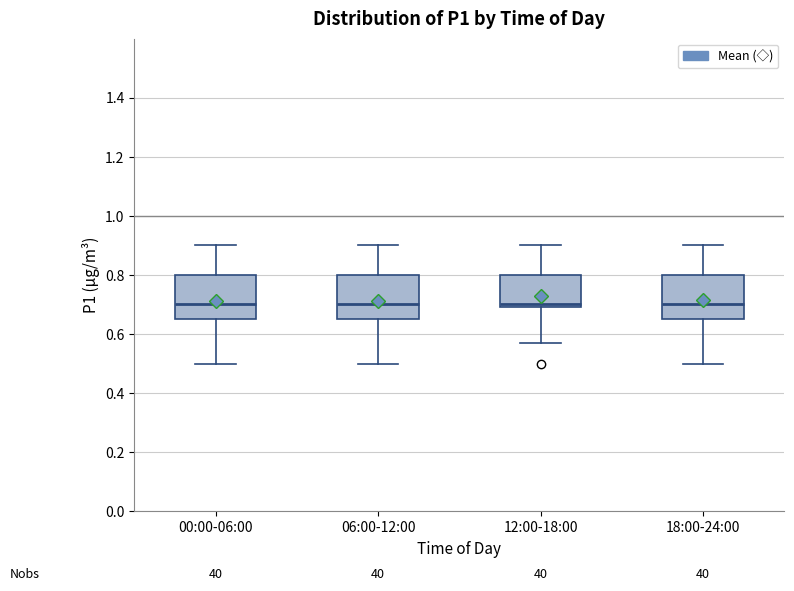

Reading left to right, read every box against the y-axis: the position of its median line, the range the box covers, and the ends of its whiskers. The values are not printed on the chart, so give them approximately, as read against the axis.

00:00-06:00: median 0.70, box 0.66 to 0.80, whiskers 0.50 to 0.90
06:00-12:00: median 0.70, box 0.66 to 0.80, whiskers 0.50 to 0.90
12:00-18:00: median 0.70 (just above the box's lower edge), box 0.70 to 0.80, whiskers 0.58 to 0.90
18:00-24:00: median 0.70, box 0.66 to 0.80, whiskers 0.50 to 0.90